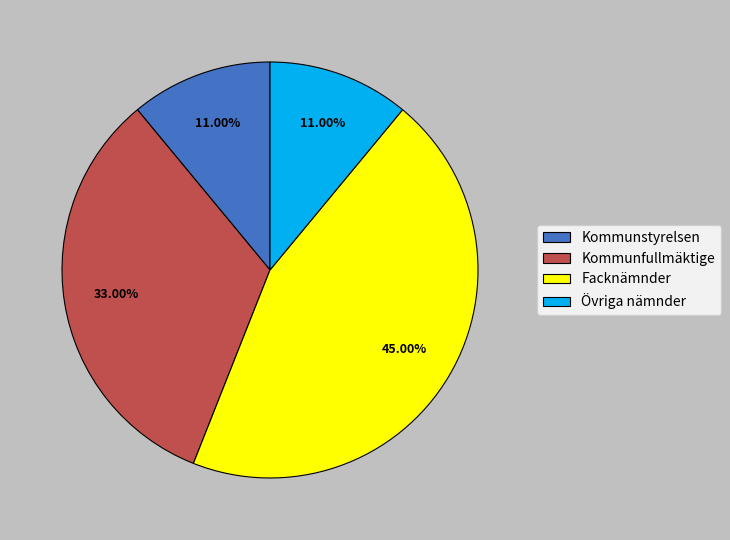

Count the number of slices in the pie.

4